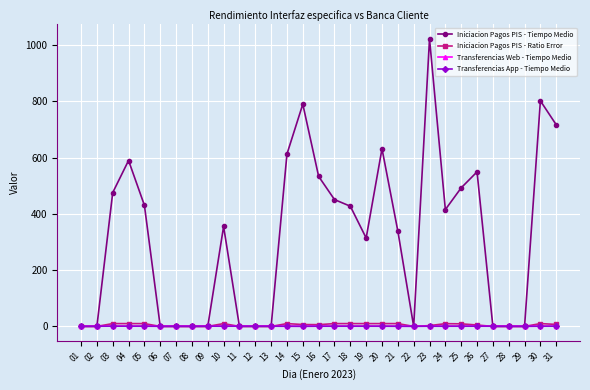

Is this an area chart (filled region under the line)?

No